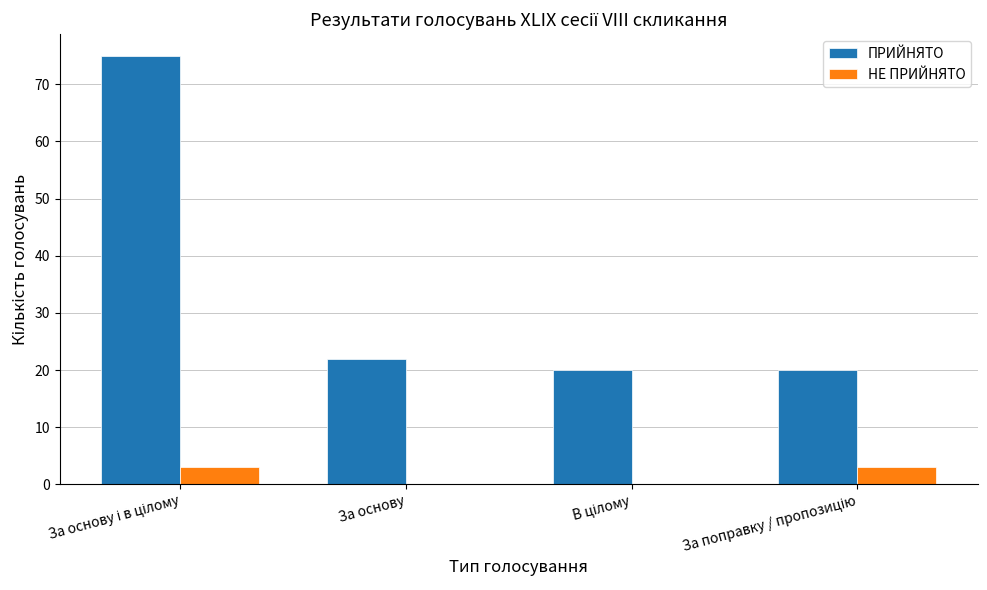

Reading right to left, list all the values displayed in this chart.

ПРИЙНЯТО: 20	20	22	75
НЕ ПРИЙНЯТО: 3	0	0	3